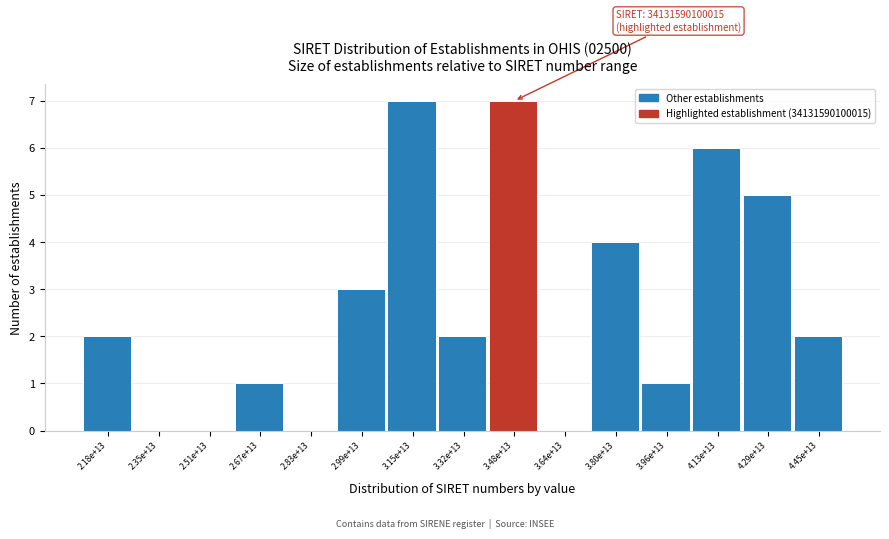

Reading left to right, what are all the values shown in this chart?

2.18e+13=2	2.35e+13=0	2.51e+13=0	2.67e+13=1	2.83e+13=0	2.99e+13=3	3.15e+13=7	3.32e+13=2	3.48e+13=7	3.64e+13=0	3.80e+13=4	3.96e+13=1	4.13e+13=6	4.29e+13=5	4.45e+13=2